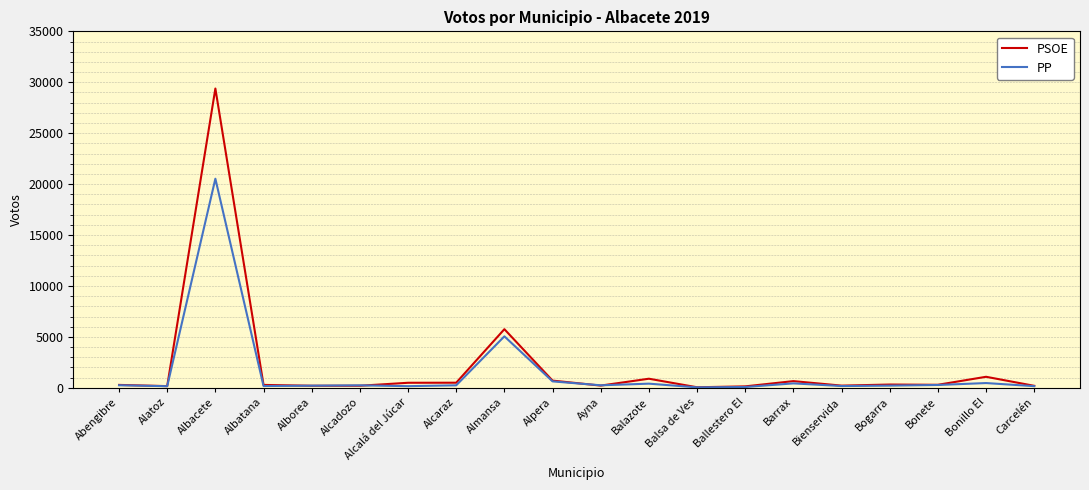

List the series in order of their peak value, lowest first.

PP, PSOE